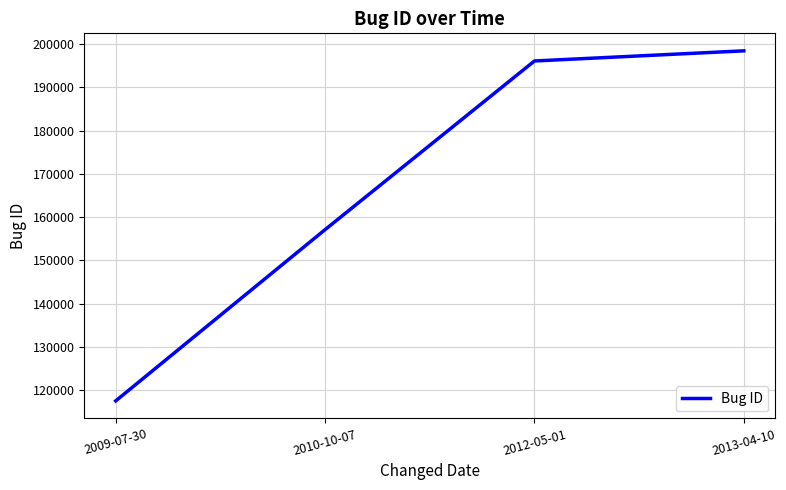

Which label corresponds to the smallest value in the chart?

2009-07-30